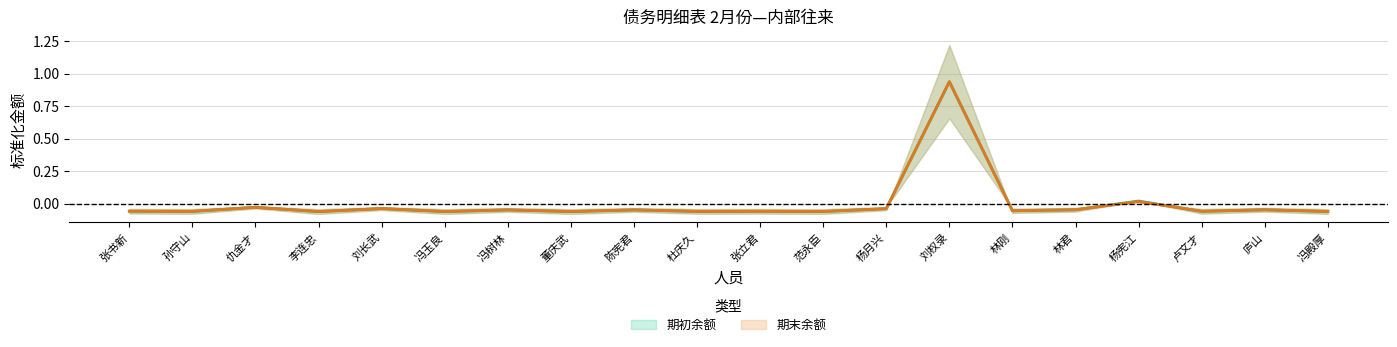

Where do 期末余额 and 期初余额 first cross each other?

孙守山 and 仇金才